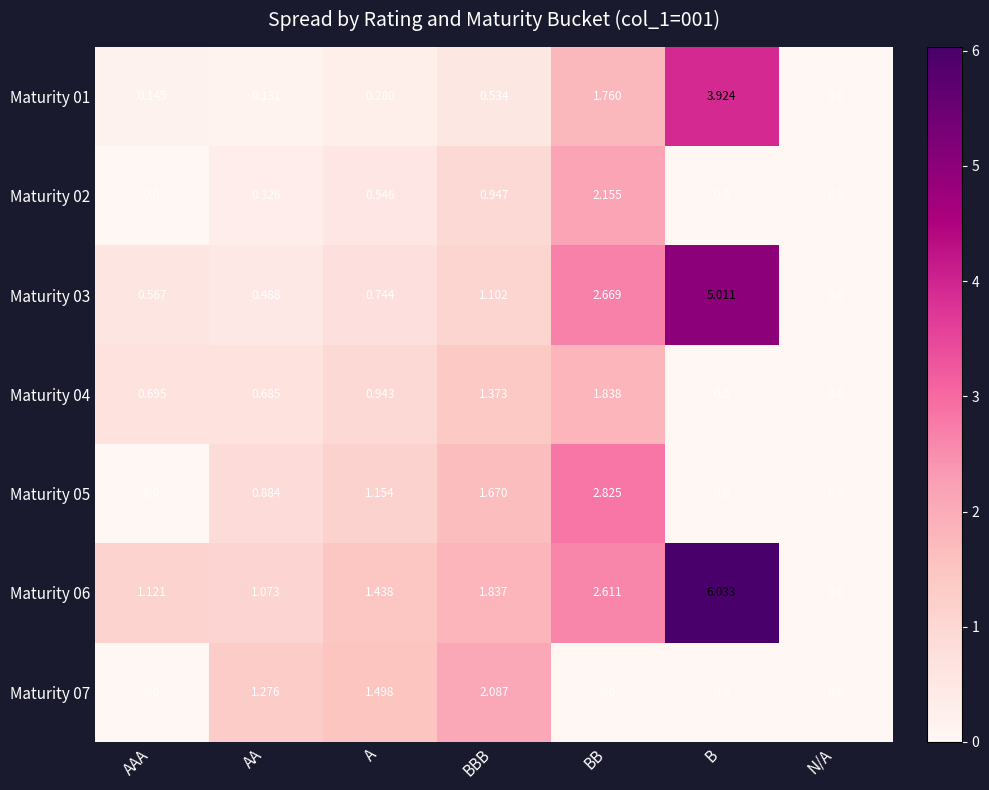

How many series are shown in this chart?

7